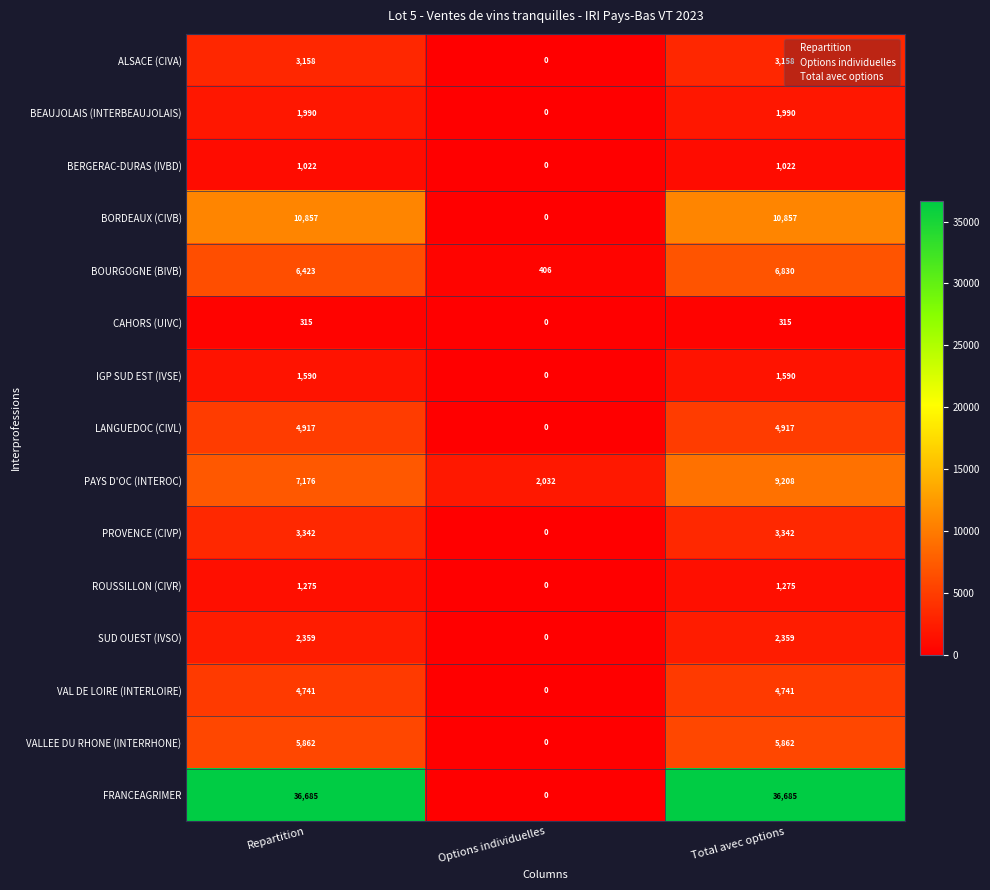

What is the total value across all series at Options individuelles?

2438